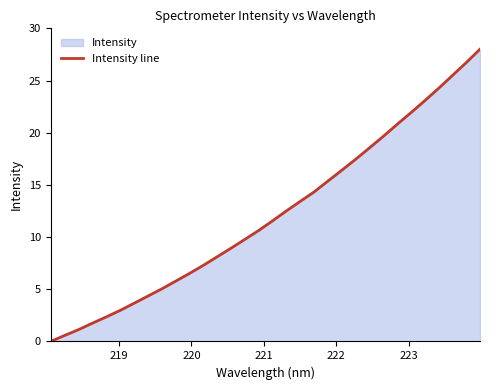

Does the chart display data point markers on the line(s)?

No